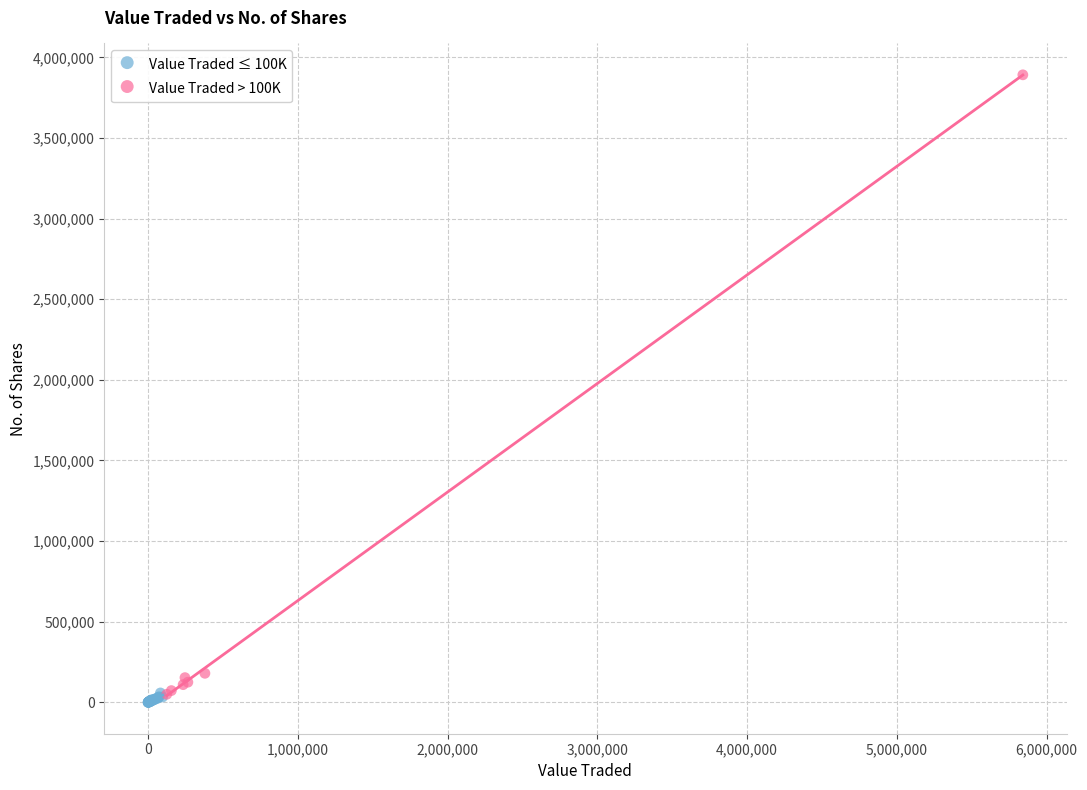

Which series has the largest Y range (max minus min)?

Value Traded > 100K